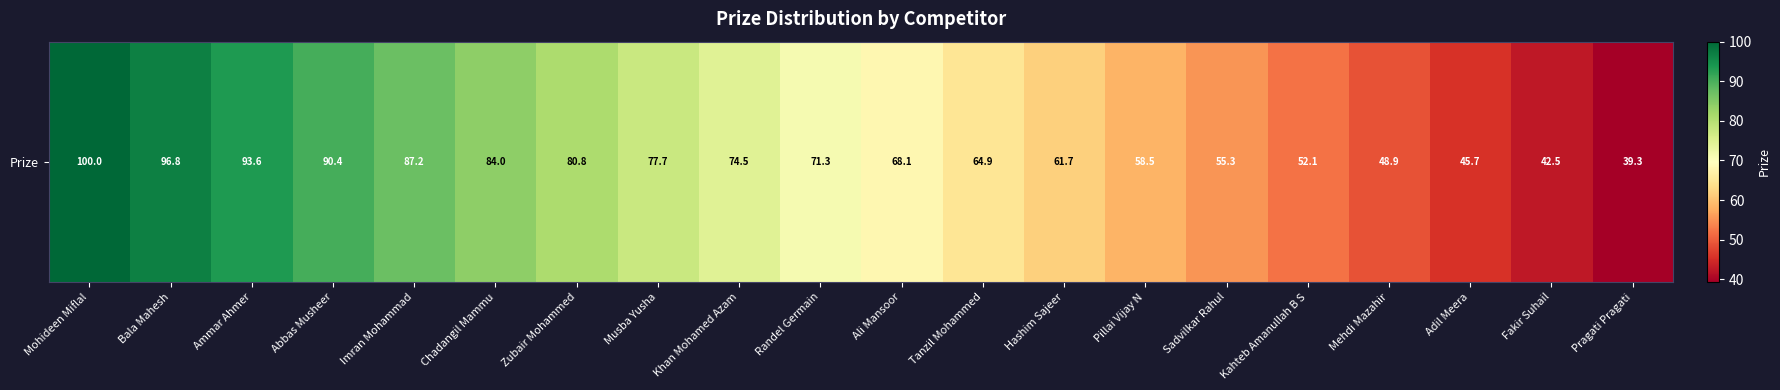

Where is the data nearest to the value 69?

Ali Mansoor